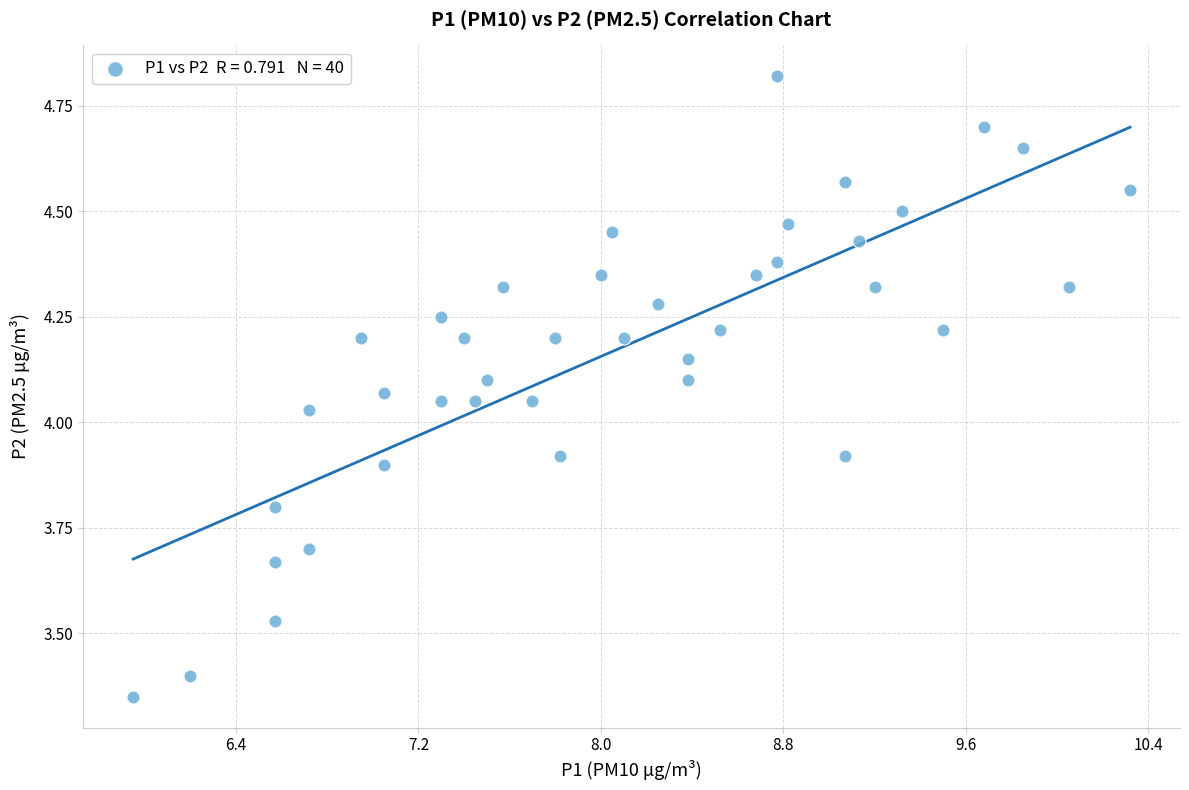

What is the range of Y values (max minus min)?

1.5